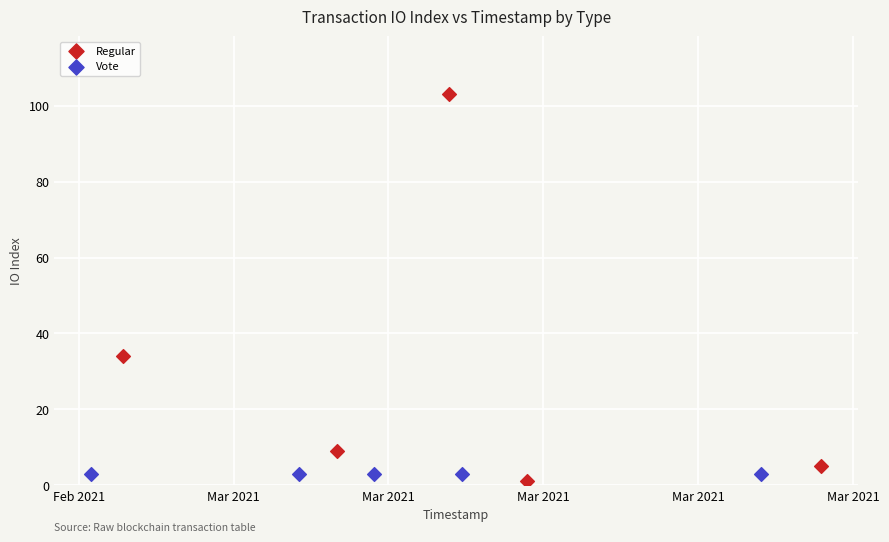

Which series contains the highest Y value?

Regular